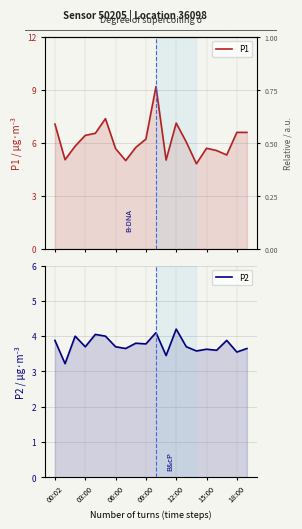

How many interior local peaks does the P1 series have?

4